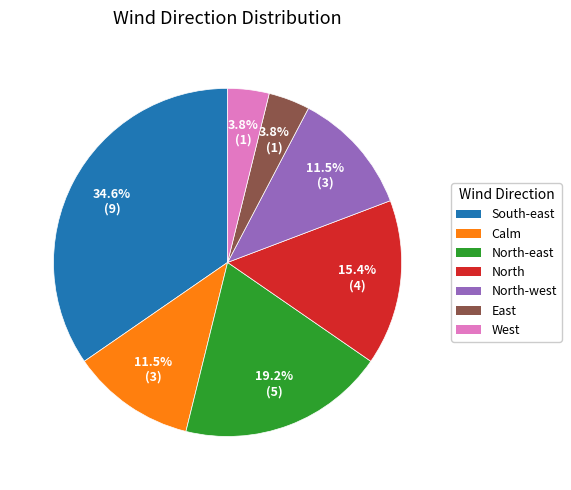

What percentage is NOT represented by North-east?

80.8%